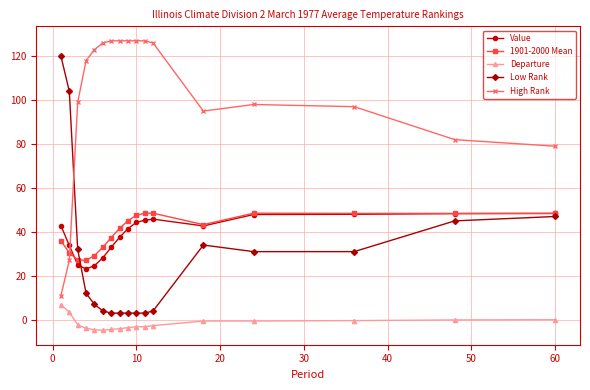

True or false: High Rank and Departure cross at least once.

False